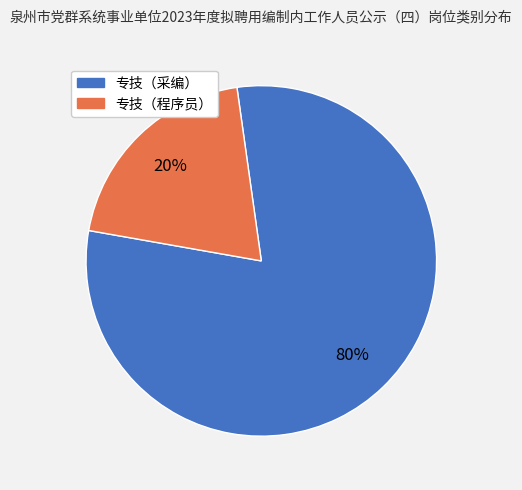

Rank the categories by value from highest to lowest.

专技（采编）, 专技（程序员）